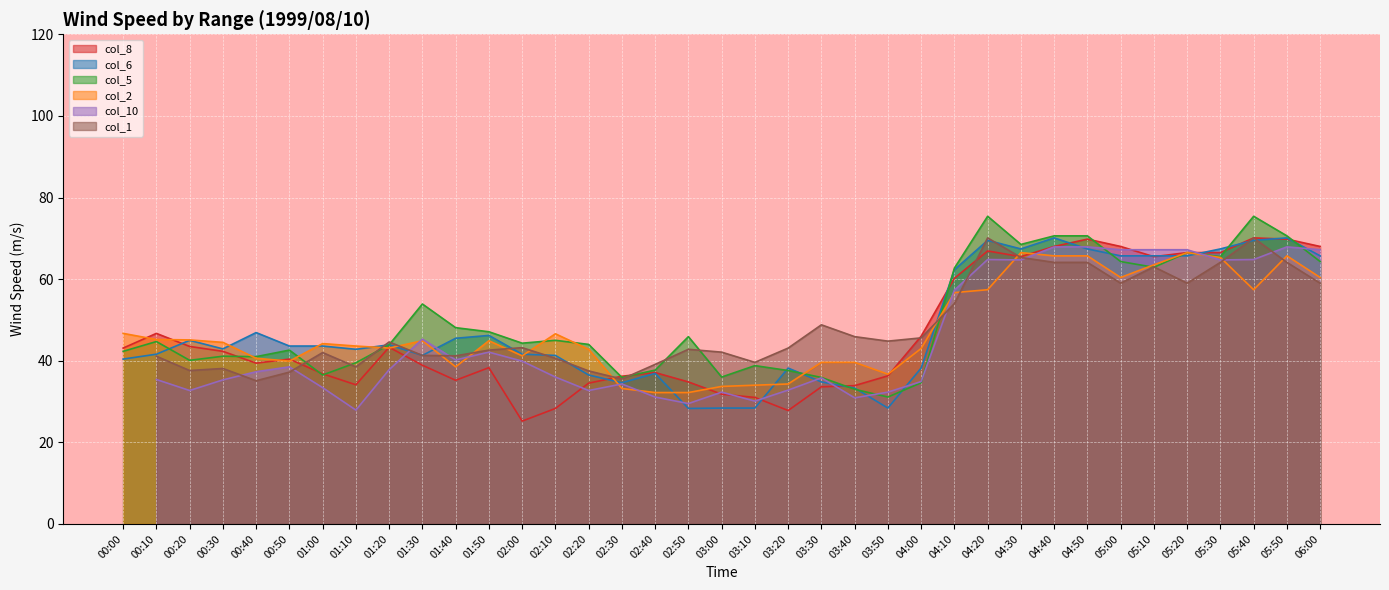

At how many categories does at least one series exceed 52?

13